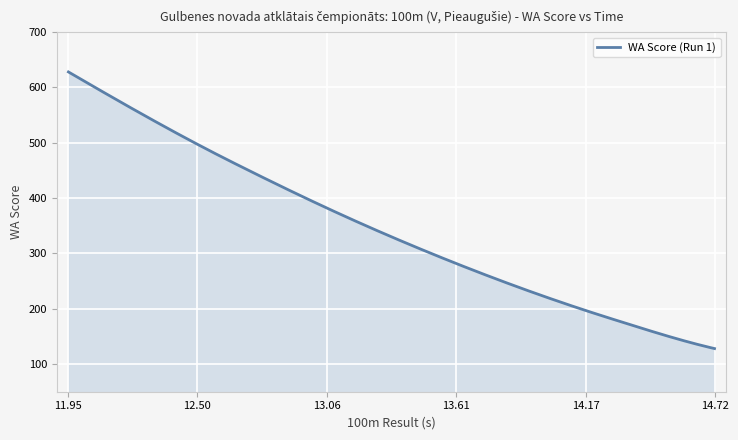

What is the minimum value shown in the chart?

128.0